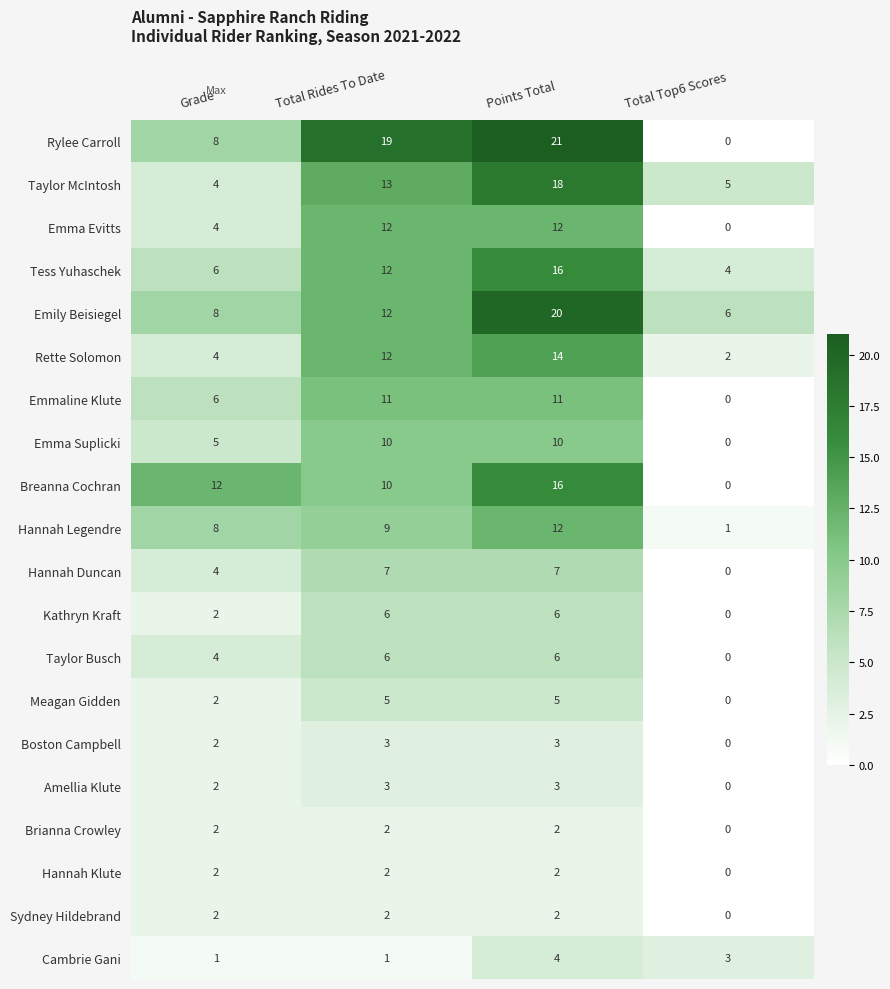

At which category does the chart reach its peak across all series?

Points Total